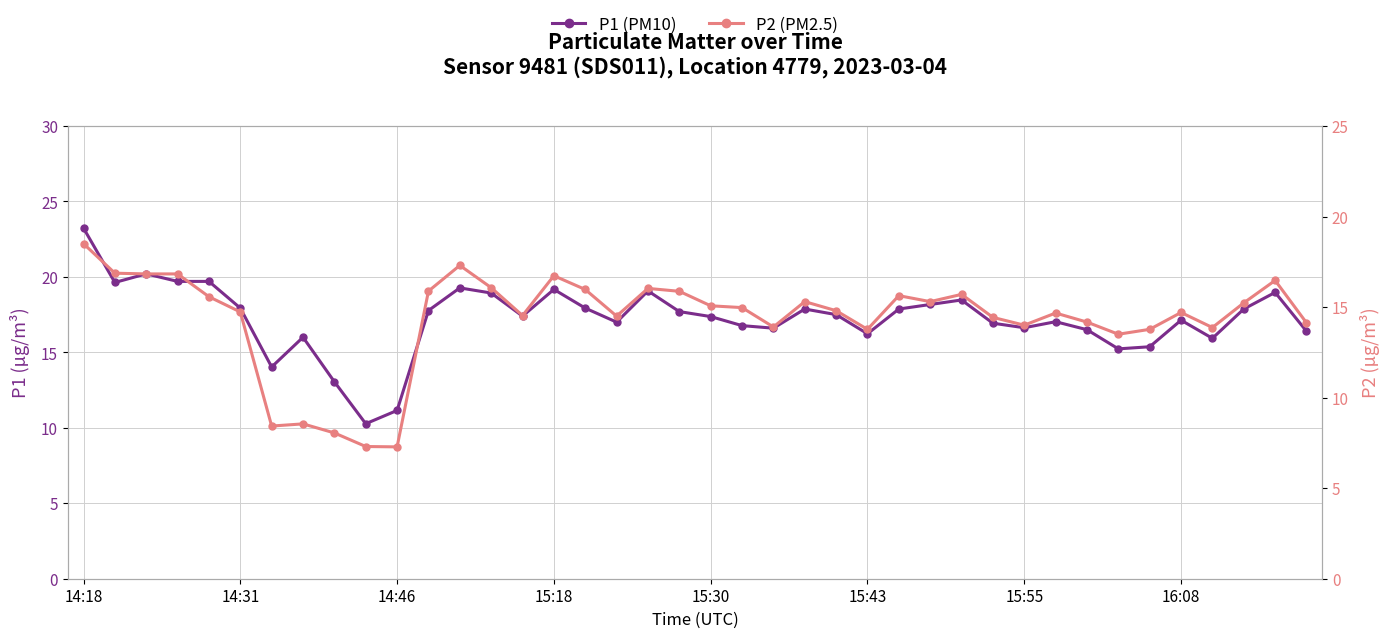

Where does the P2 series first go above 14?

14:18